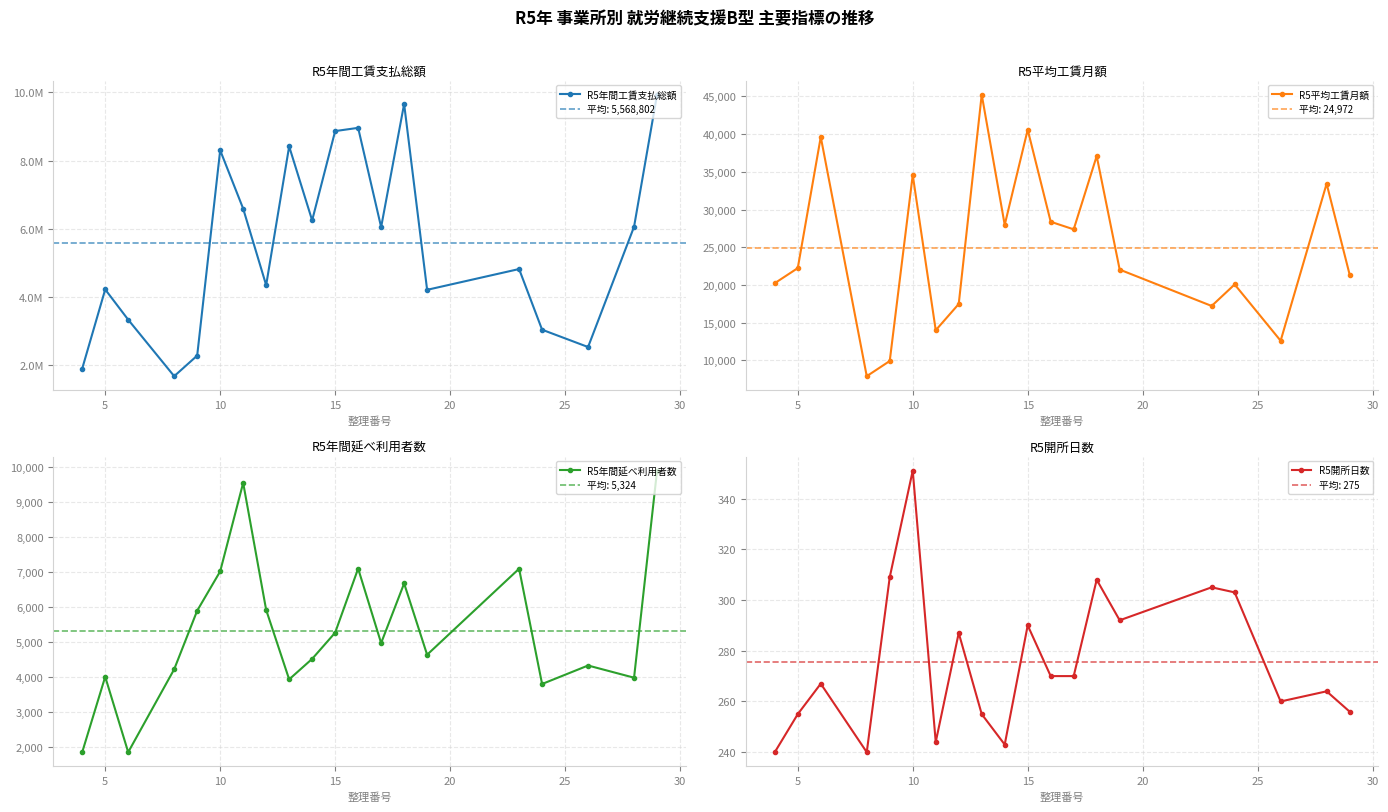

True or false: R5年間延べ利用者数 has more than 2 points higher than both neighbors.

True